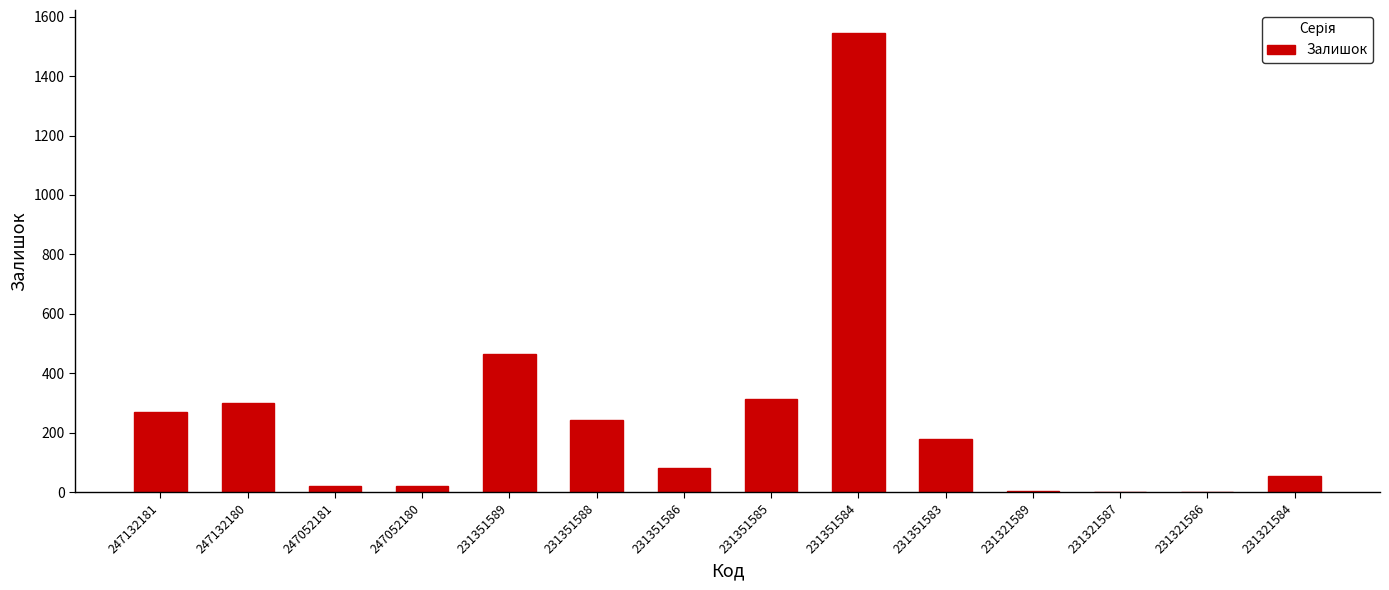

What is the difference between the values at 247132180 and 247052180?

279